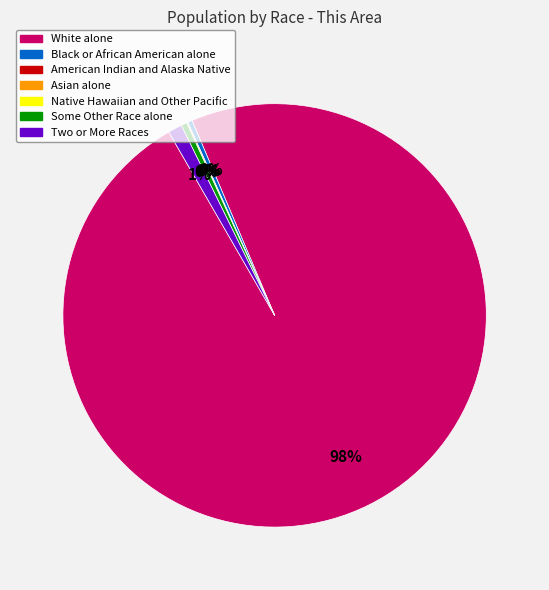

Which slice is the largest?

White alone